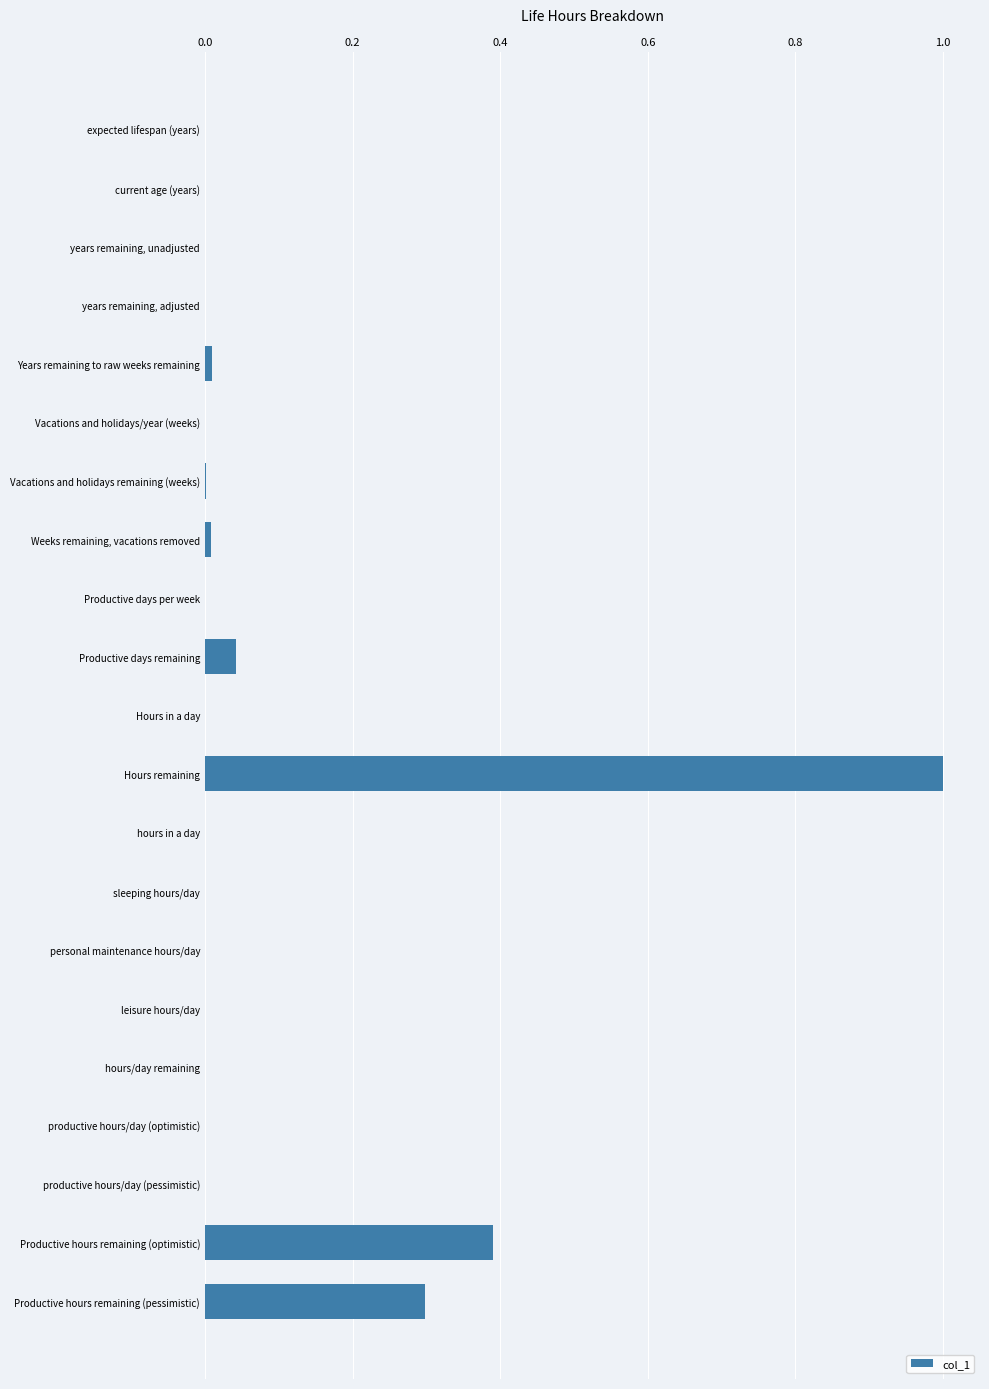

What is the greatest value displayed?

1.0